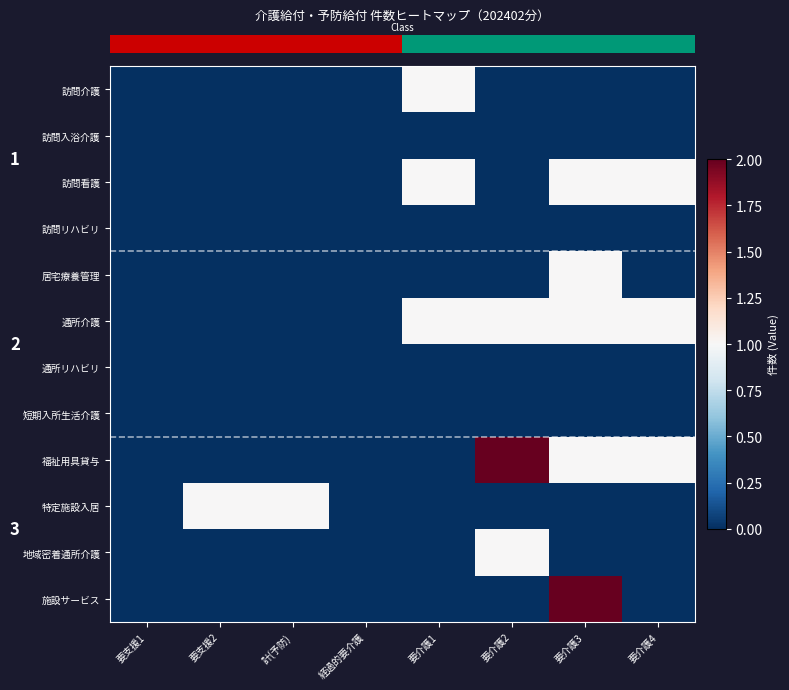

What is the total value across all series at 計(予防)?

1